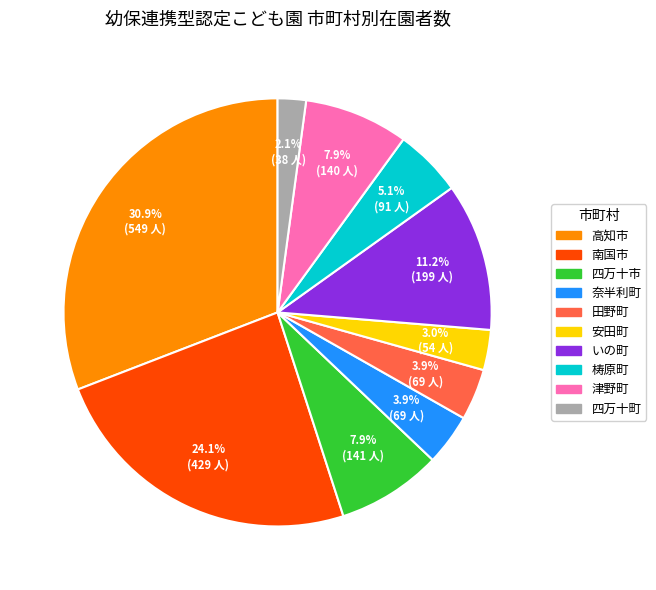

Which category has the smallest portion of the pie?

四万十町